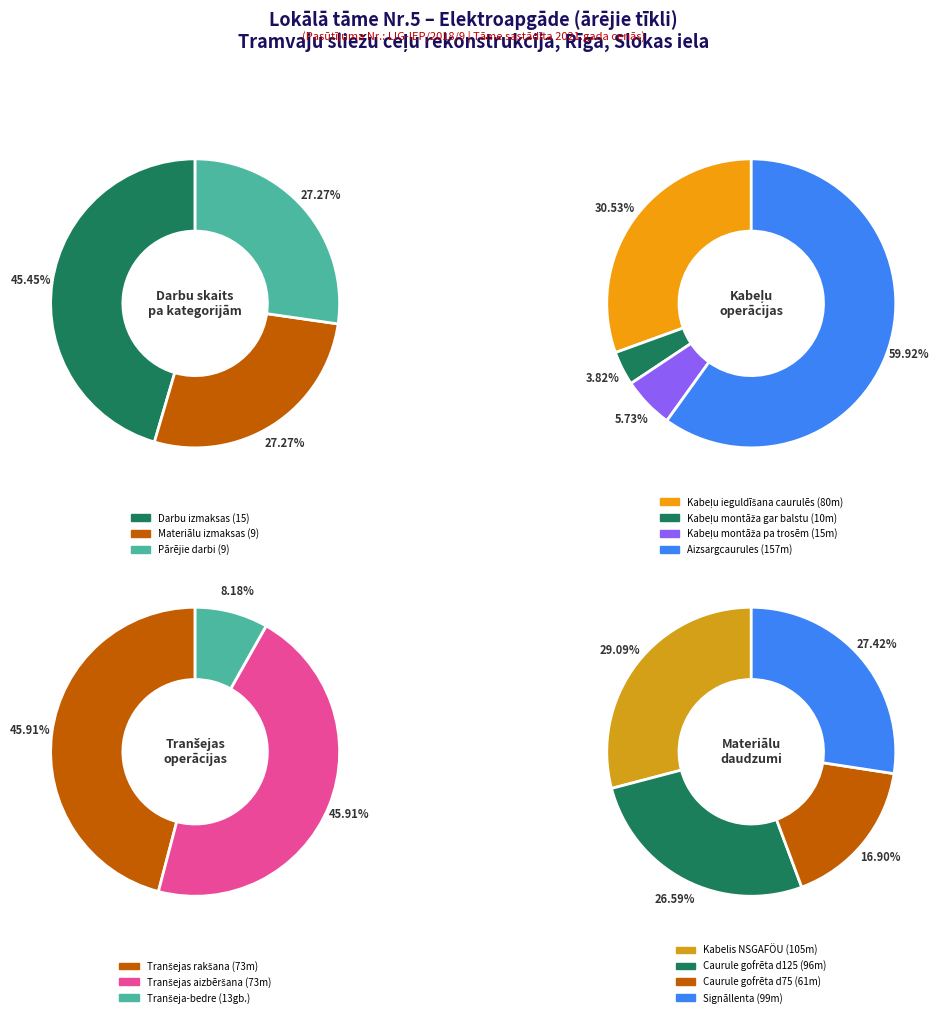

To the nearest percent, what portion does Materiālu izmaksas represent?

27%